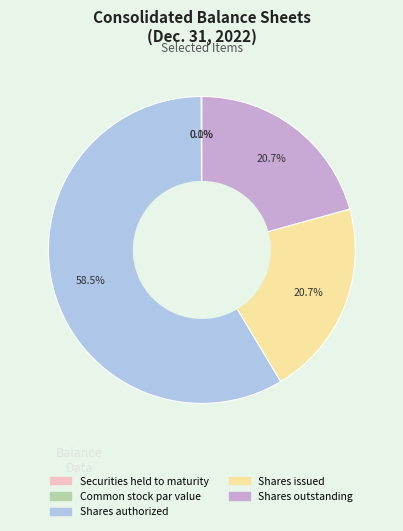

What is the change in value from Securities held to maturity to Shares outstanding?

+7047947.0